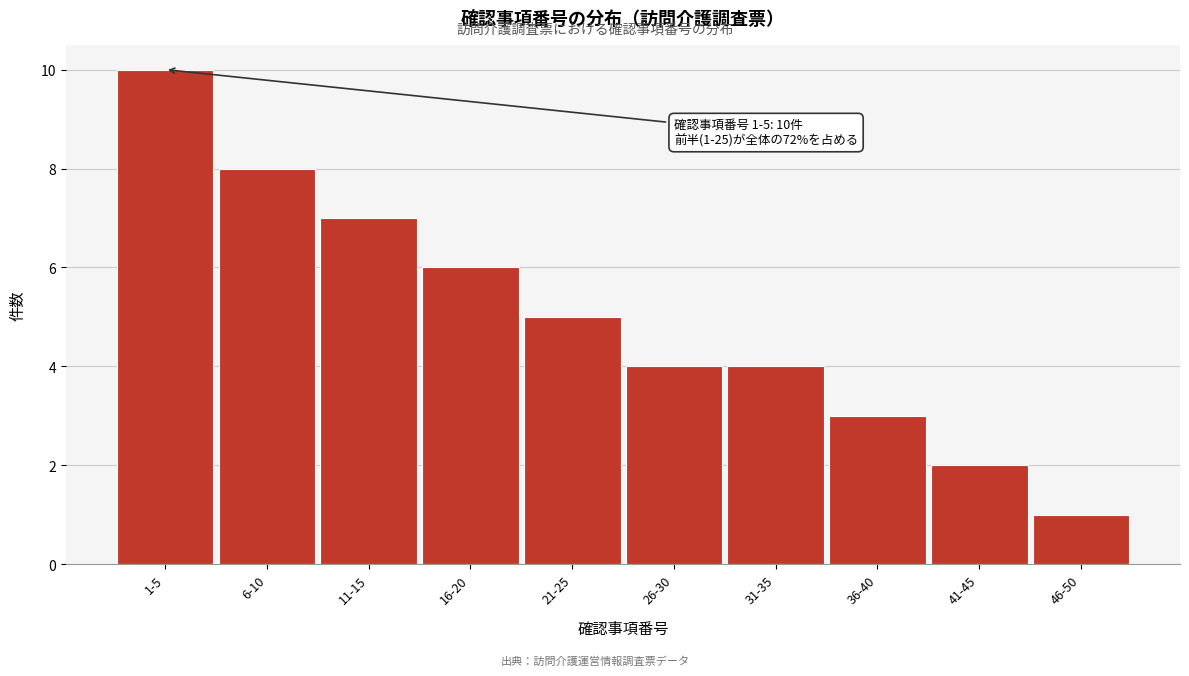

Reading left to right, transcribe all the data shown in this chart.

10	8	7	6	5	4	4	3	2	1